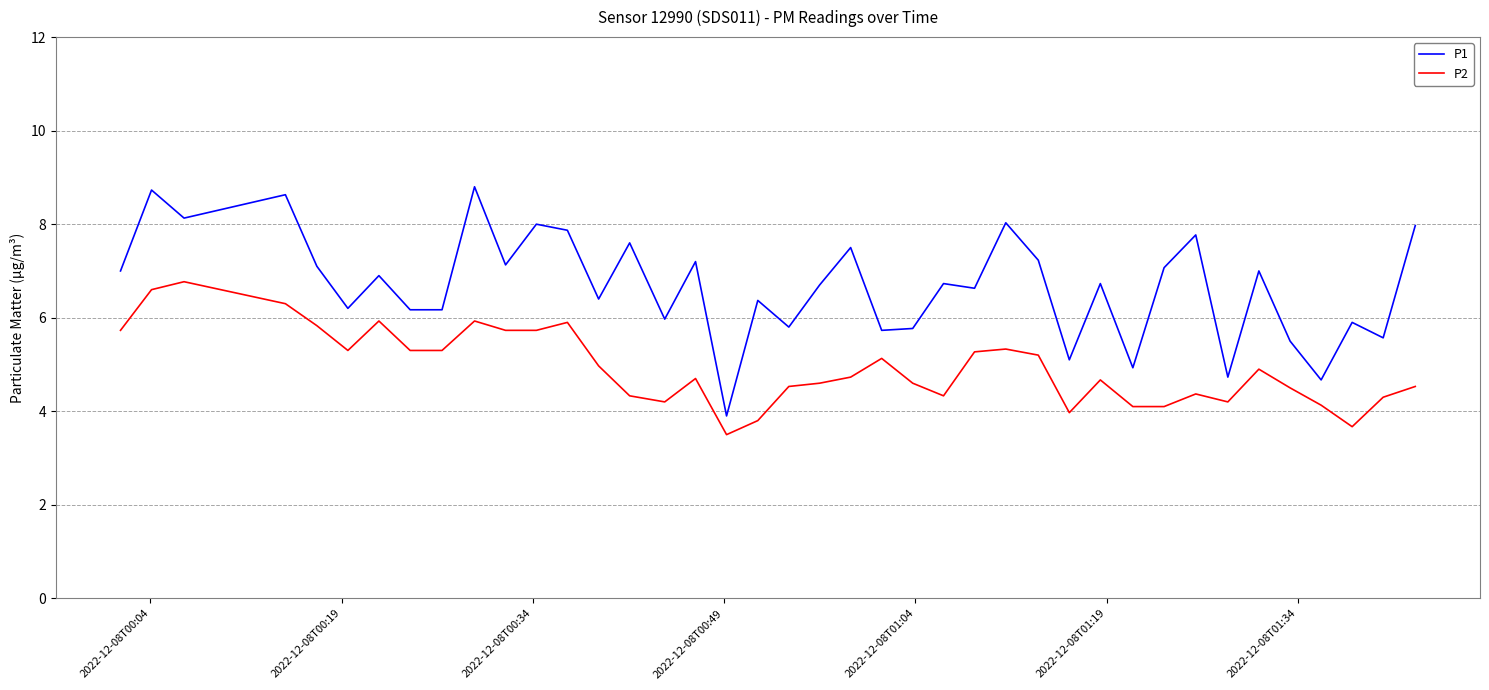

Which series has the largest total across all categories?

P1